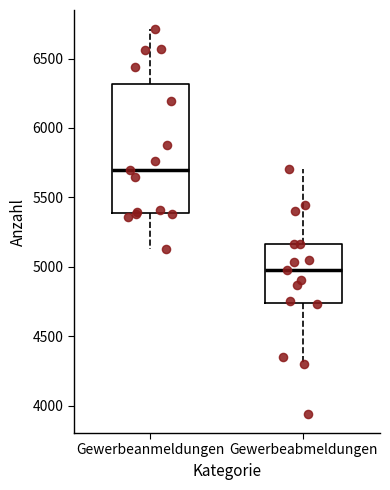

Which box's median line is the highest?

Gewerbeanmeldungen